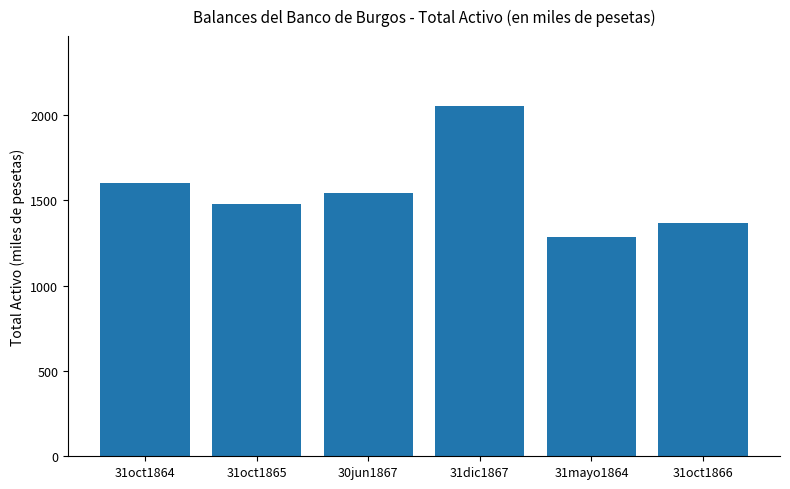

List the labels in order of value, smallest first.

31mayo1864, 31oct1866, 31oct1865, 30jun1867, 31oct1864, 31dic1867